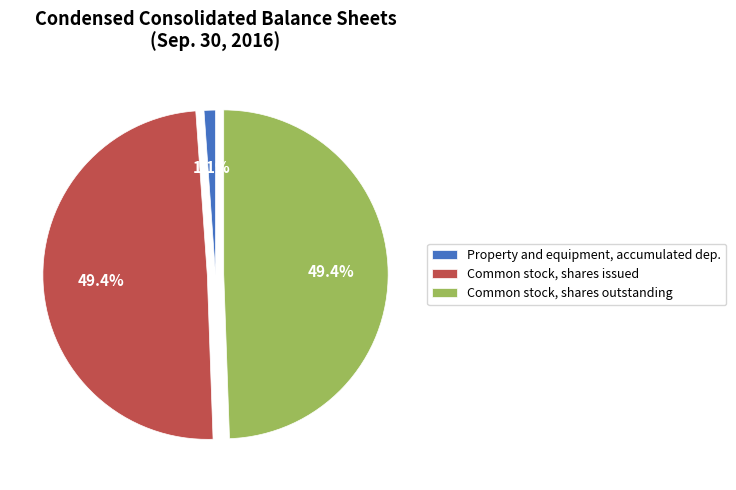

To the nearest percent, what is the difference between the largest and smallest slice percentages?

48%